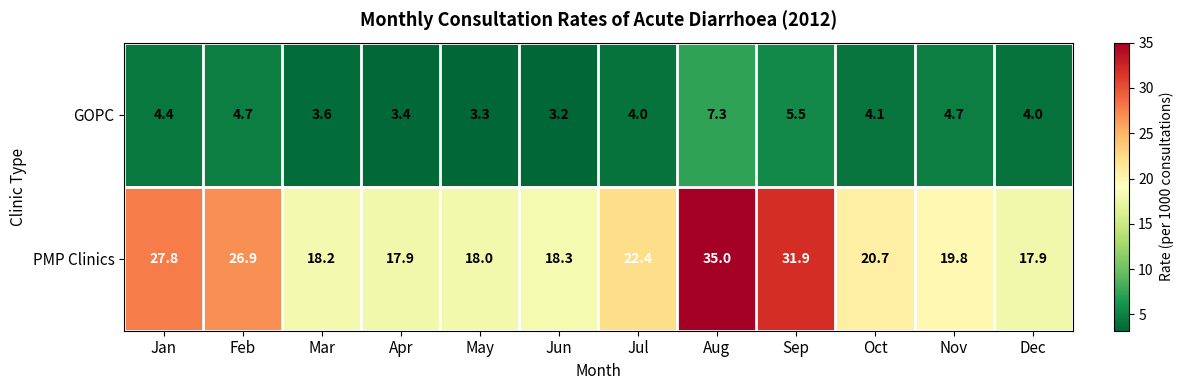

What is the difference between the highest and lowest values at Nov?

15.1